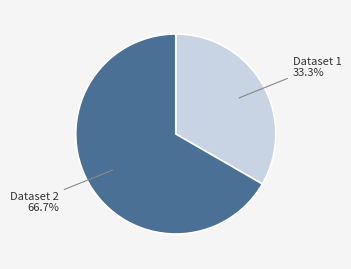

Rank the categories by value from highest to lowest.

Dataset 2, Dataset 1